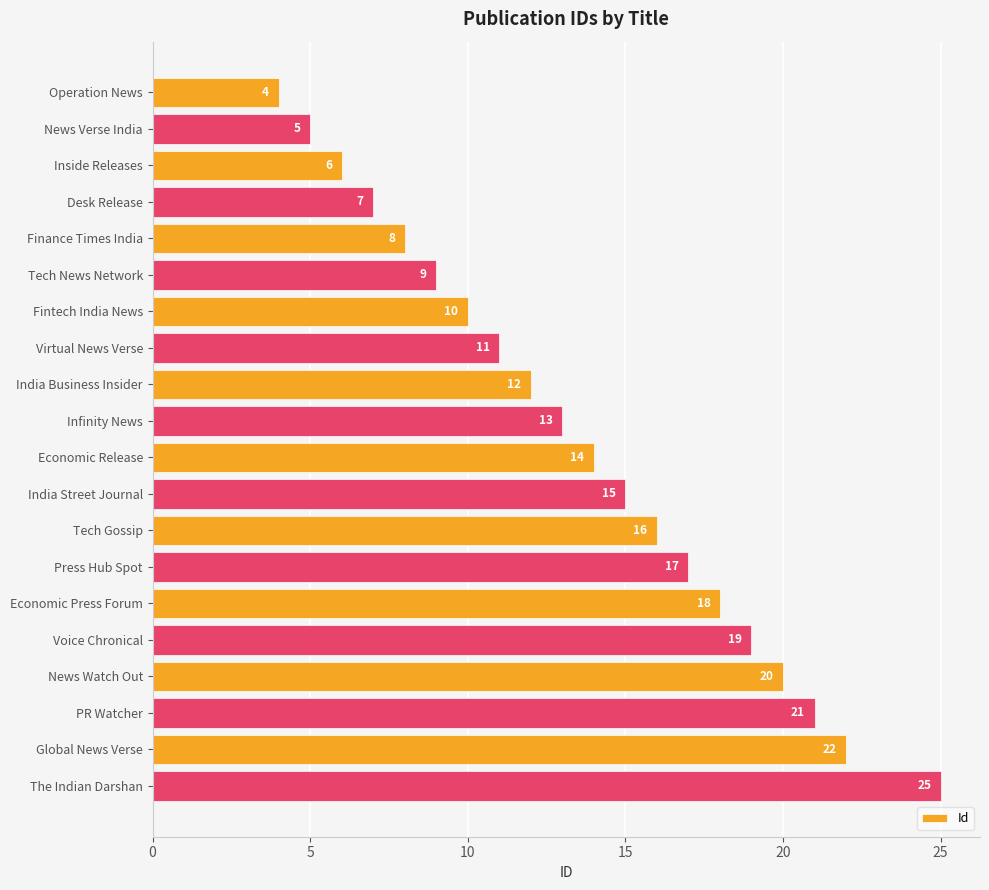

Reading bottom to top, what are all the values shown in this chart?

25	22	21	20	19	18	17	16	15	14	13	12	11	10	9	8	7	6	5	4